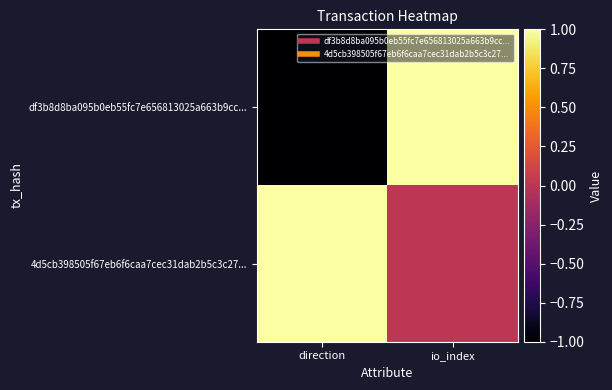

What is the total value across all series at io_index?

1